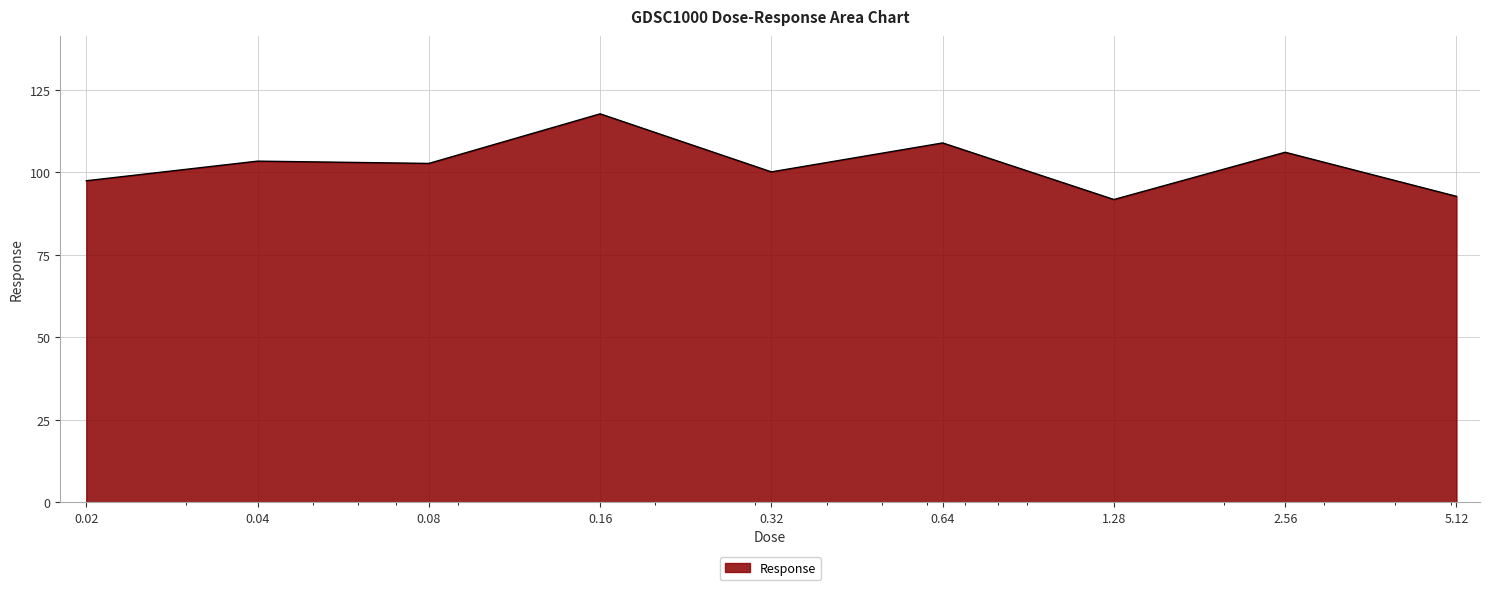

What is the greatest value displayed?

117.8